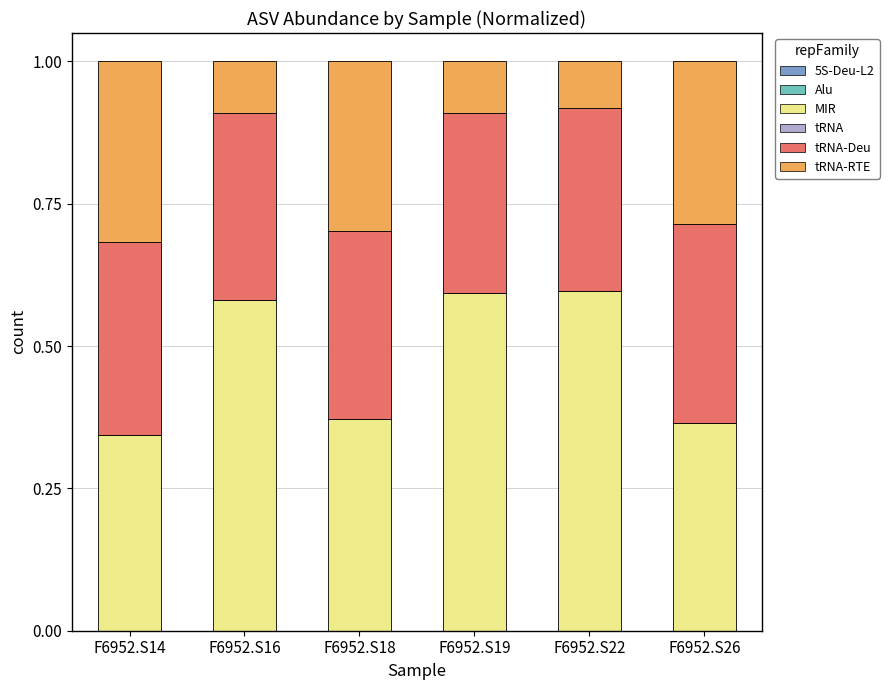

At which label does MIR reach its minimum?

F6952.S14